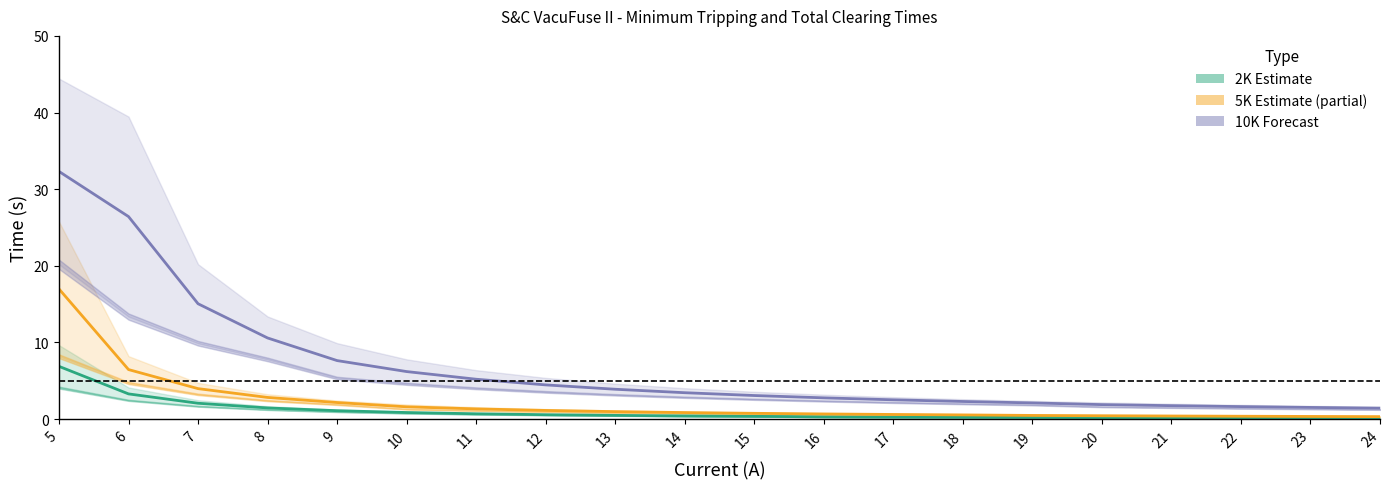

Which series has the largest total across all categories?

10K